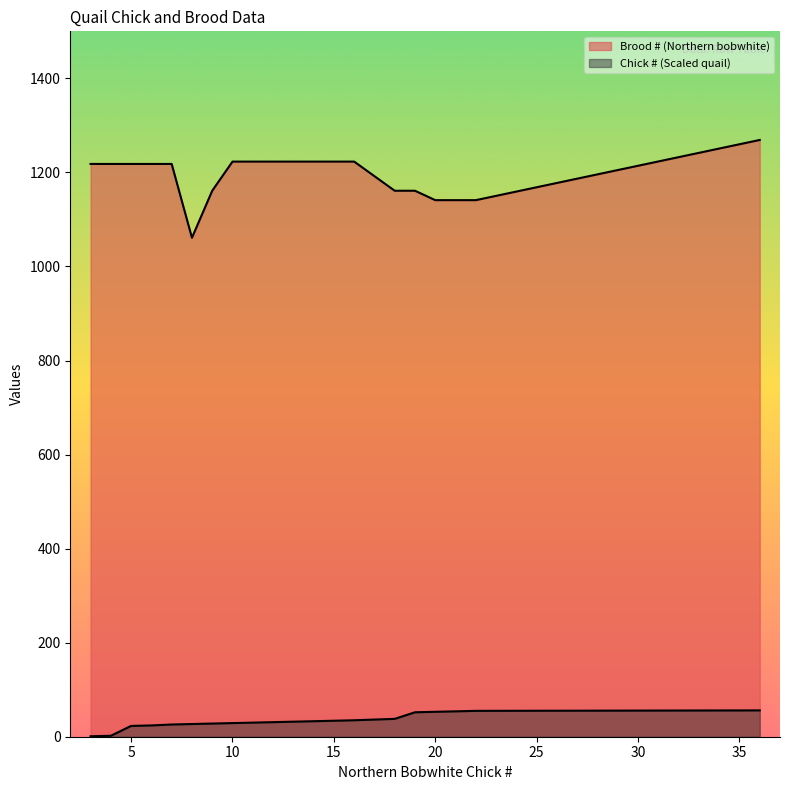

Reading left to right, extract all data points from this chart.

Brood # (Northern bobwhite): 3=1218	4=1218	5=1218	6=1218	7=1218	8=1061	9=1161	10=1223	11=1223	12=1223	13=1223	14=1223	15=1223	16=1223	18=1161	19=1161	20=1141	21=1141	22=1141	36=1269
Chick # (Scaled quail): 3=1	4=2	5=23	6=24	7=26	8=27	9=28	10=29	11=30	12=31	13=32	14=33	15=34	16=35	18=38	19=52	20=53	21=54	22=55	36=56